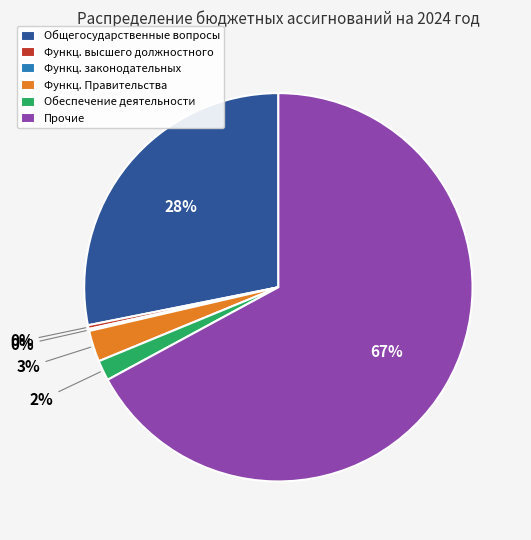

Which slice represents more than half of the pie?

Прочие